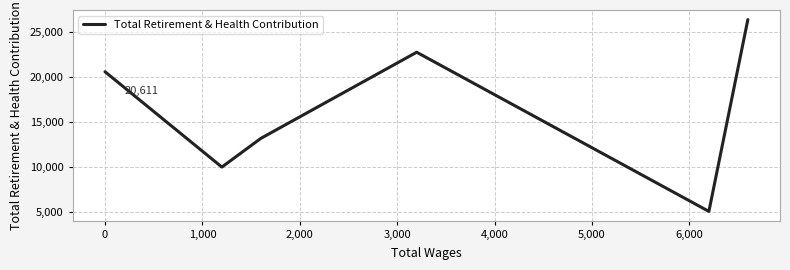

True or false: the data has more than 1 interior local peaks.

False